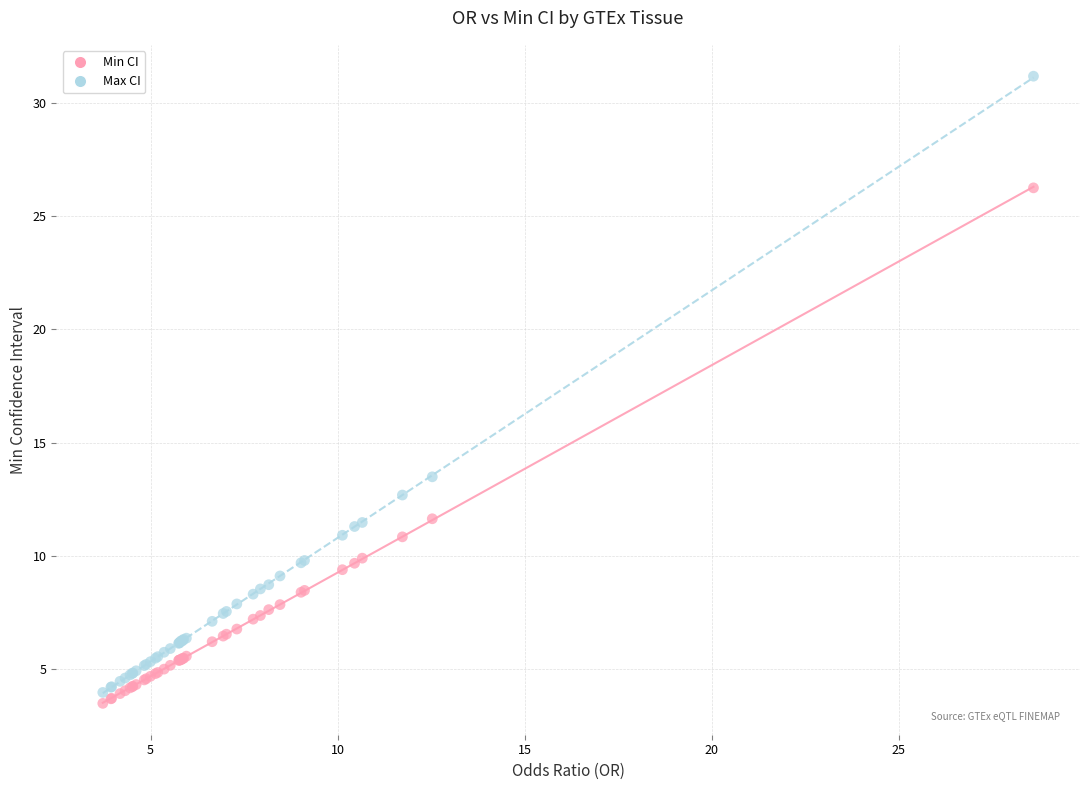

Across all series, what Y value is closest to 17?

13.5